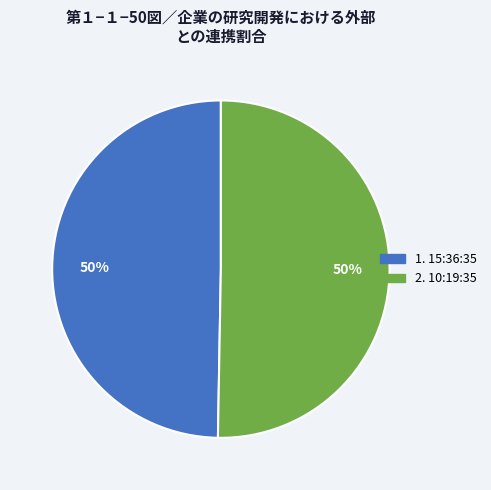

To the nearest percent, what is the average slice percentage?

50%